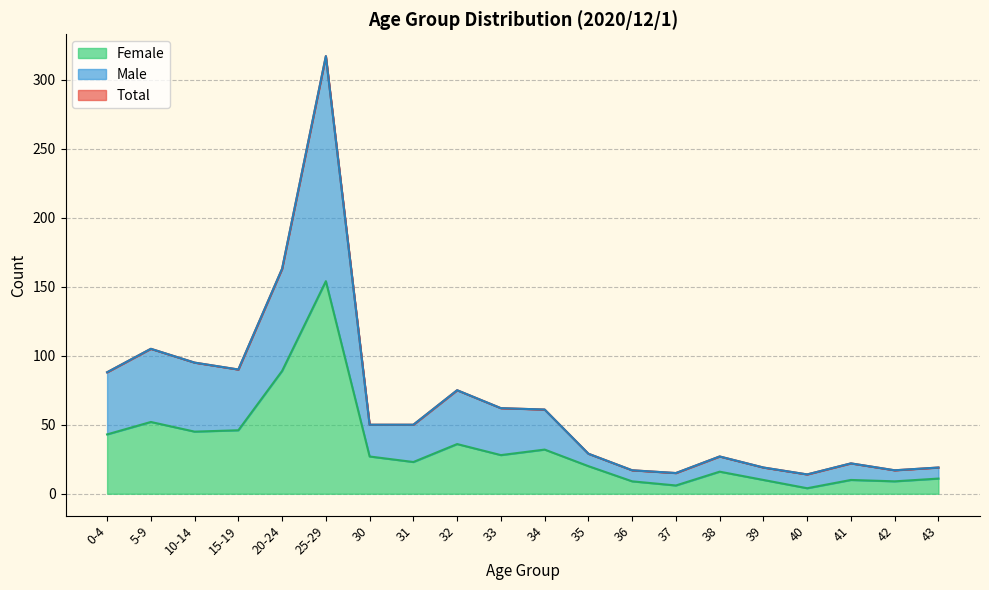

True or false: Female and Male cross at least once.

False